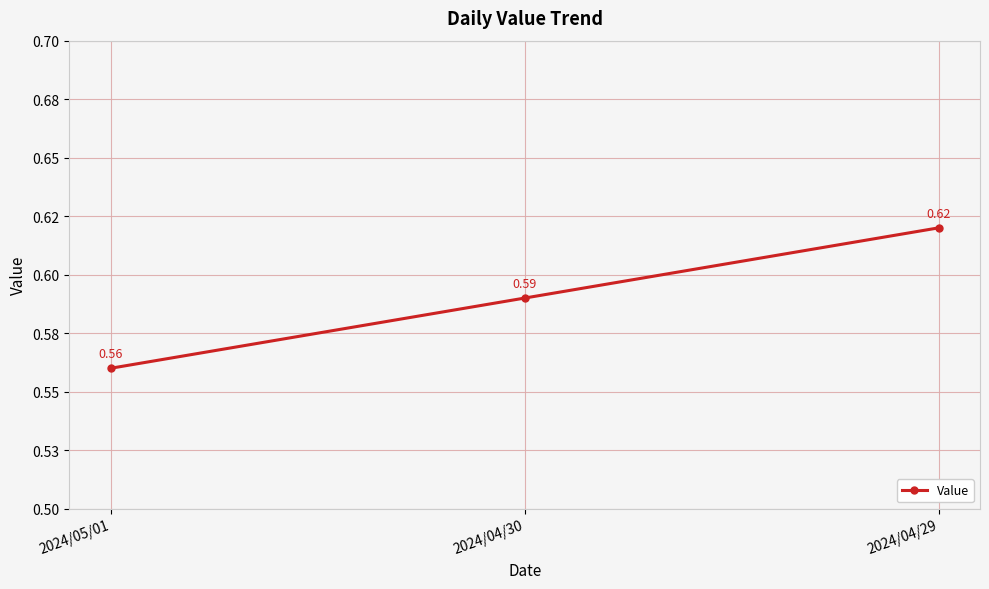

Which has a higher value, 2024/04/30 or 2024/04/29?

2024/04/29